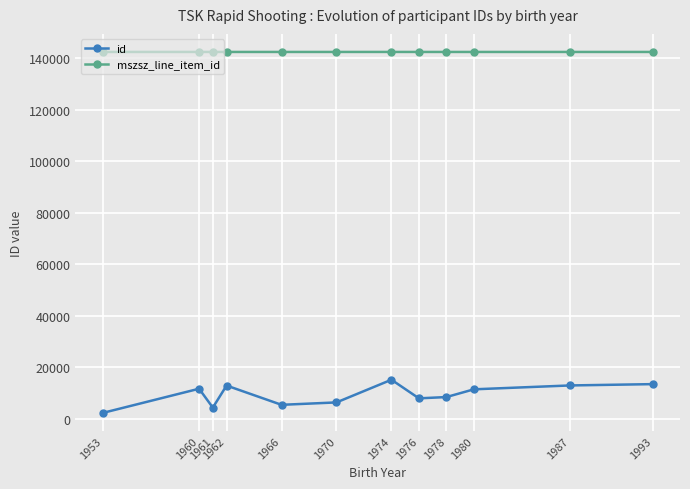

How many data points in id are less than 11442?

6